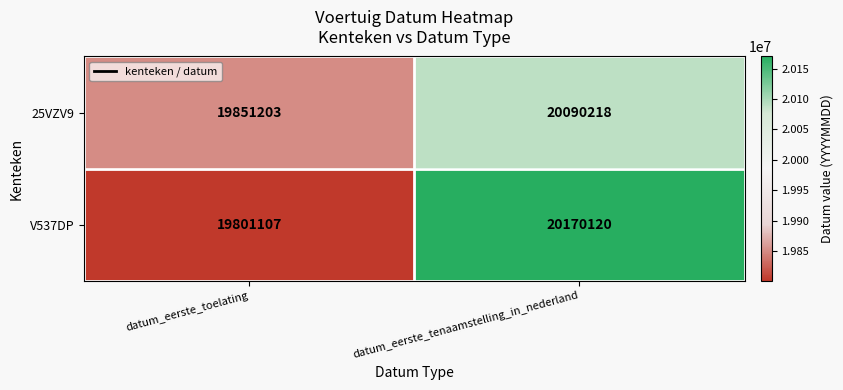

What is the approximate value of 25VZV9 at datum_eerste_toelating?

19851203